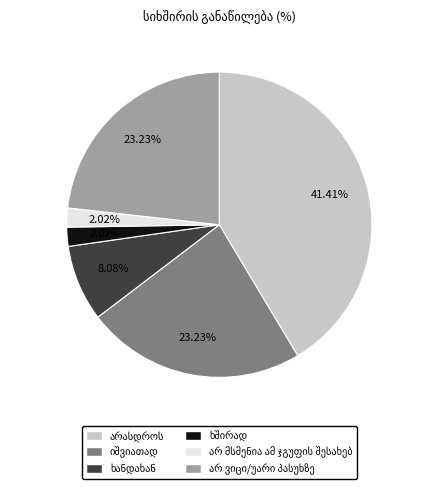

Does any single category account for the majority?

No